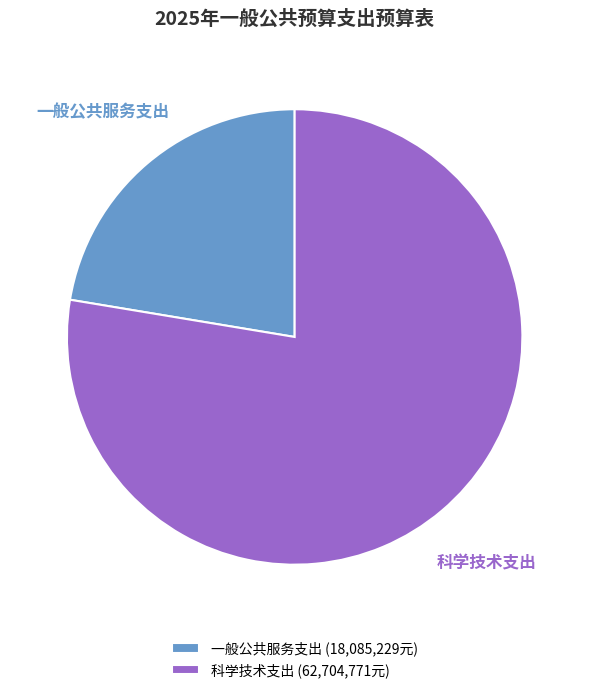

Combined, do 一般公共服务支出 and 科学技术支出 account for over 50%?

Yes